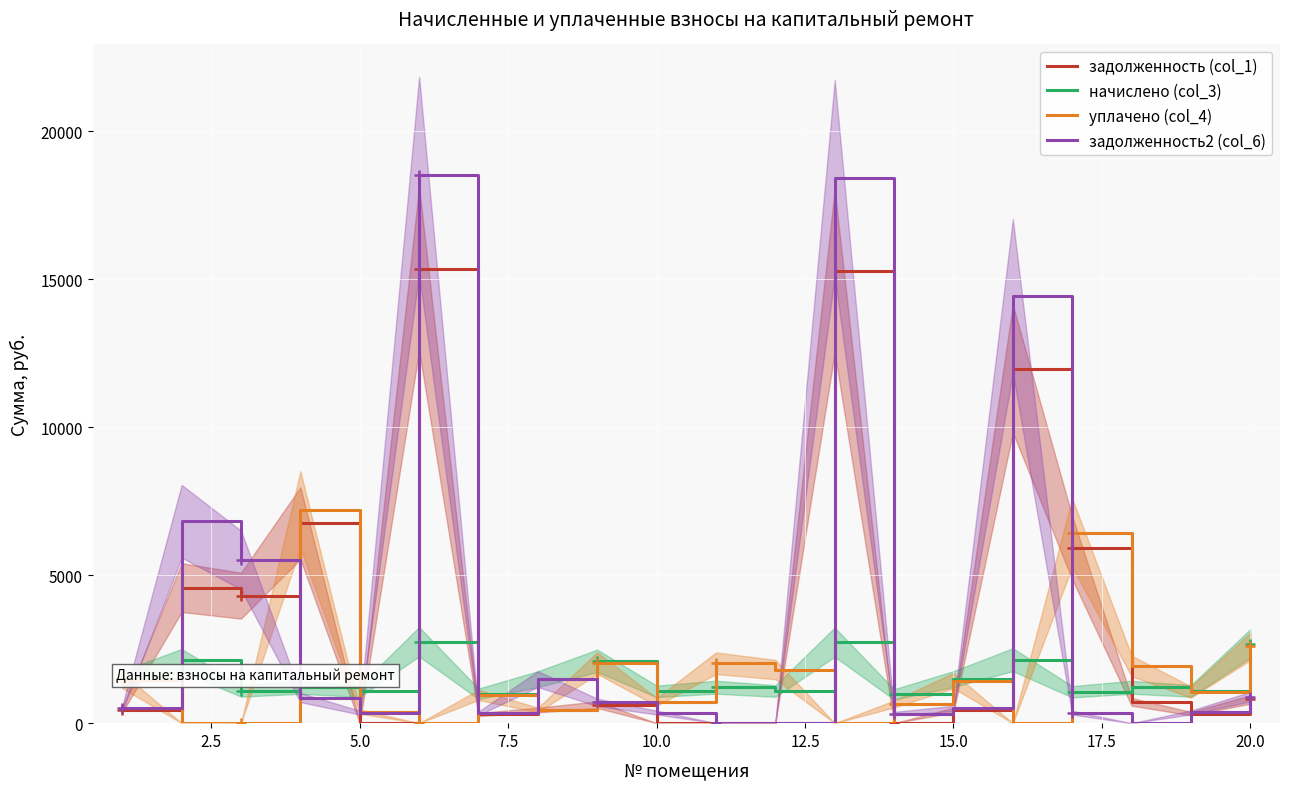

True or false: начислено (col_3) and задолженность (col_1) cross at least once.

True